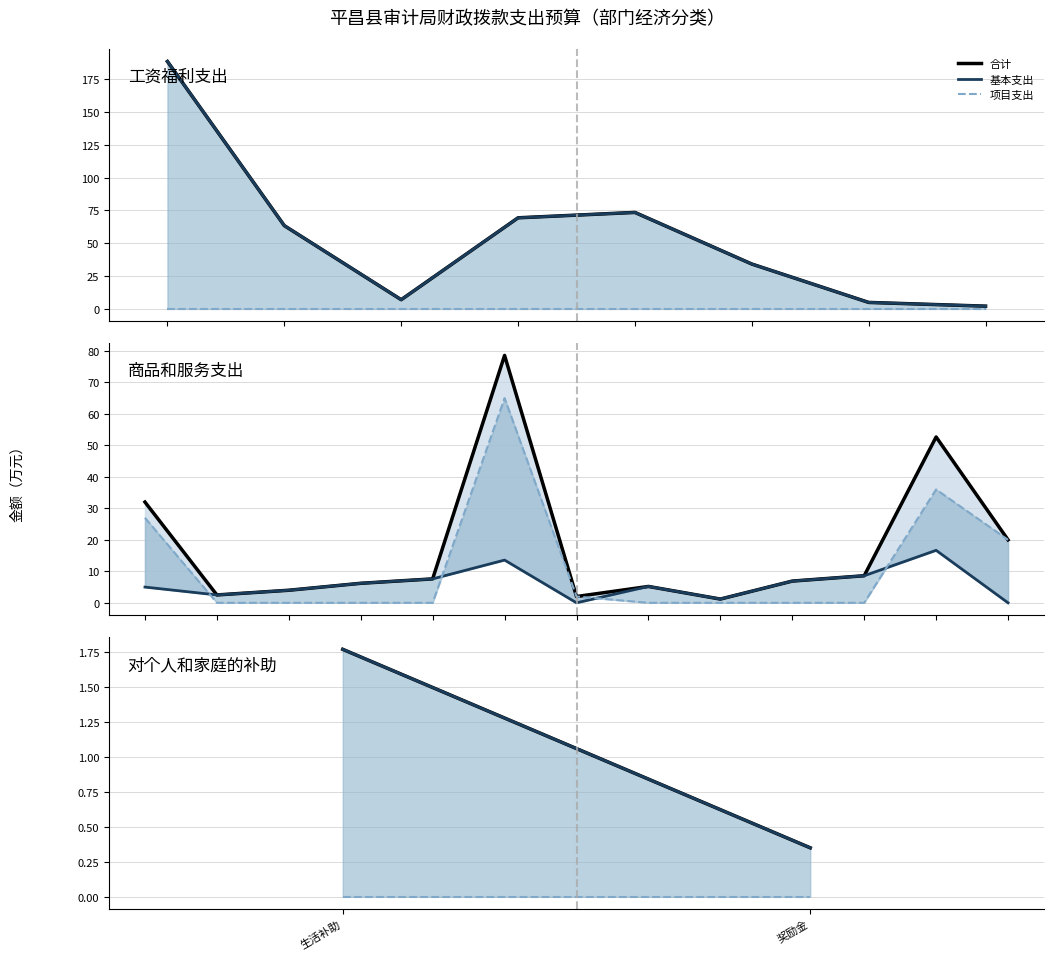

Which series has the widest spread of values?

合计